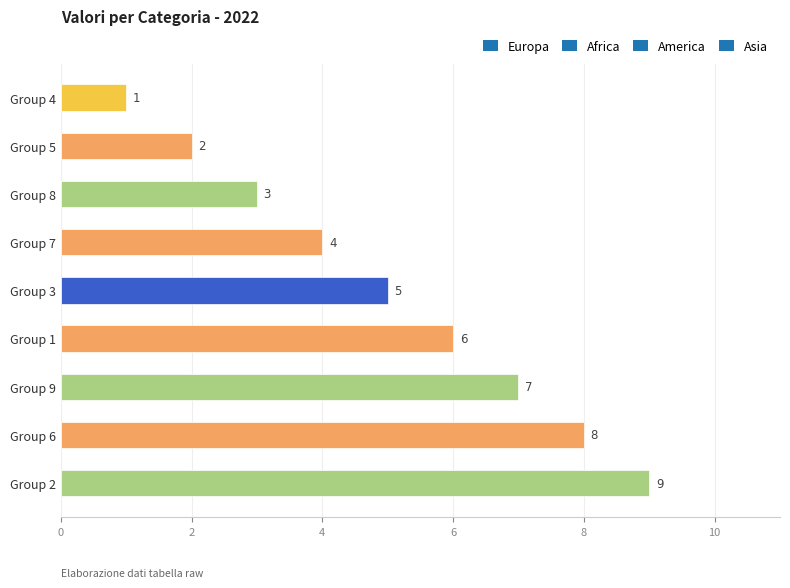

Which label corresponds to the smallest value in the chart?

Group 4